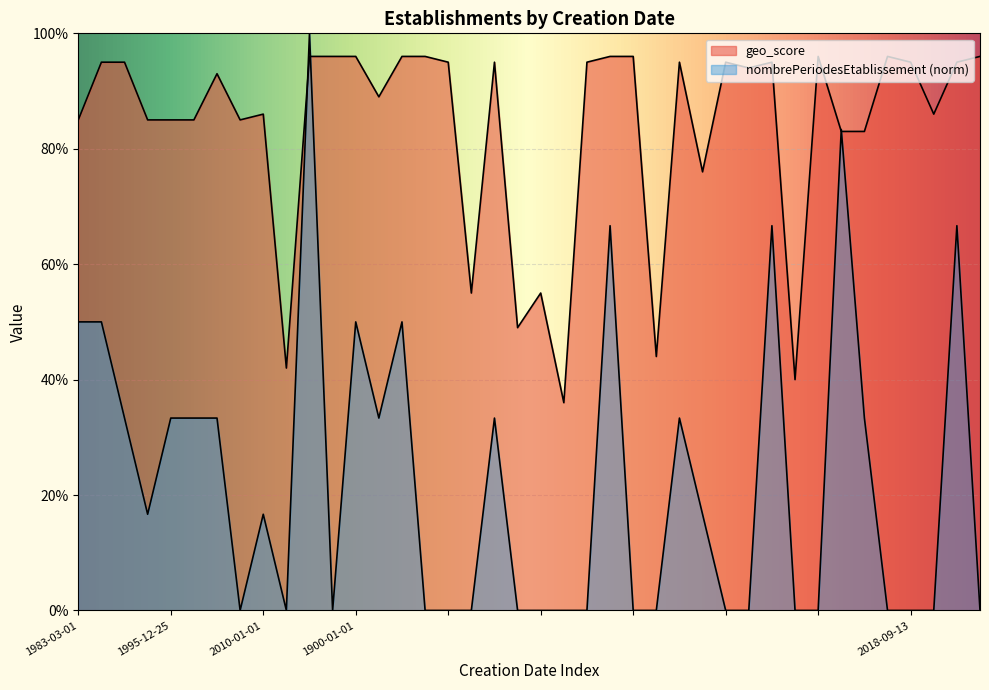

Reading left to right, list all the values displayed in this chart.

geo_score: 0.8	0.9	0.9	0.8	0.8	0.8	0.9	0.8	0.9	0.4	1.0	1.0	1.0	0.9	1.0	1.0	0.9	0.6	0.9	0.5	0.6	0.4	0.9	1.0	1.0	0.4	0.9	0.8	0.9	0.9	0.9	0.4	1.0	0.8	0.8	1.0	0.9	0.9	0.9	1.0
nombrePeriodesEtablissement: 0.5	0.5	0.3	0.2	0.3	0.3	0.3	0.0	0.2	0.0	1.0	0.0	0.5	0.3	0.5	0.0	0.0	0.0	0.3	0.0	0.0	0.0	0.0	0.7	0.0	0.0	0.3	0.2	0.0	0.0	0.7	0.0	0.0	0.8	0.3	0.0	0.0	0.0	0.7	0.0